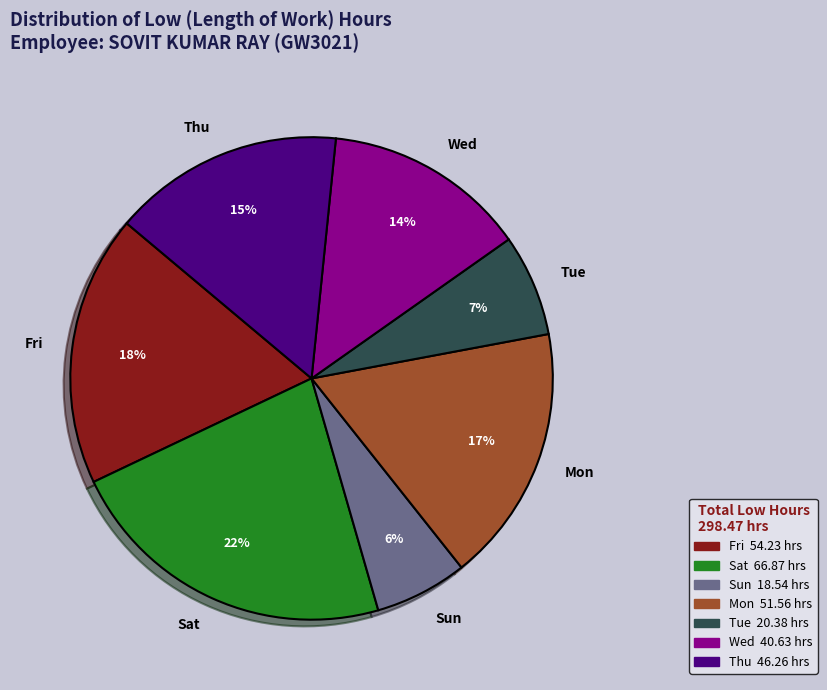

Is there any slice that represents more than half of the pie?

No